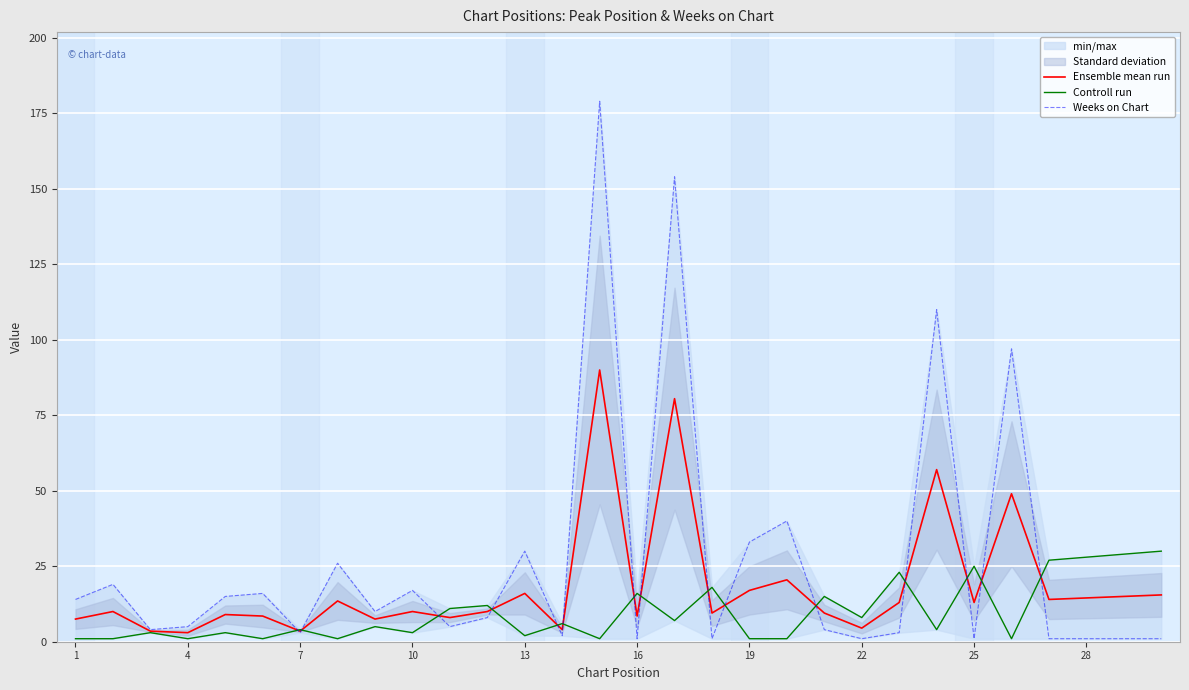

Which label corresponds to the smallest value in the chart?

1